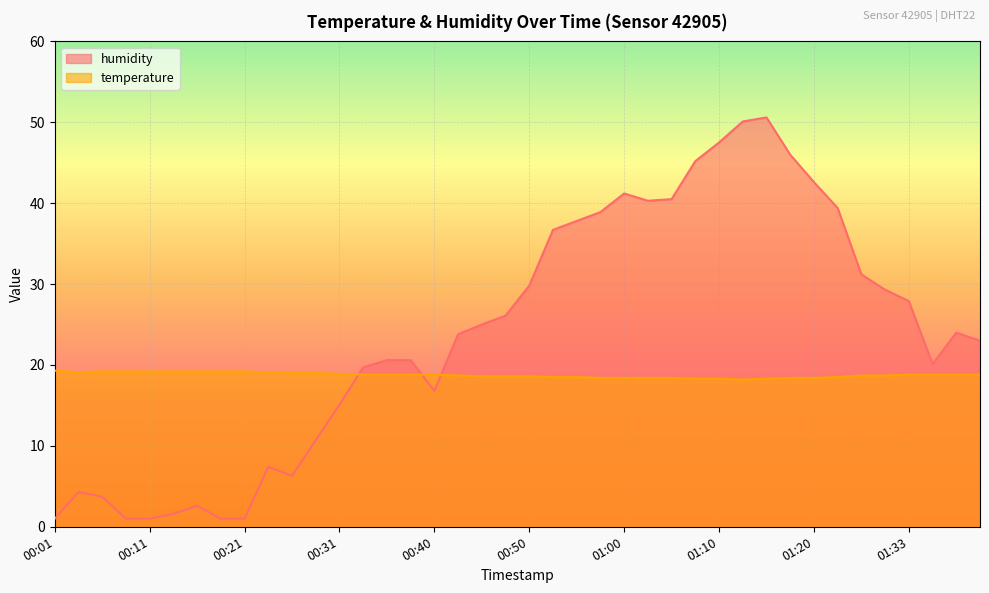

What are all the series names shown in the legend?

humidity, temperature